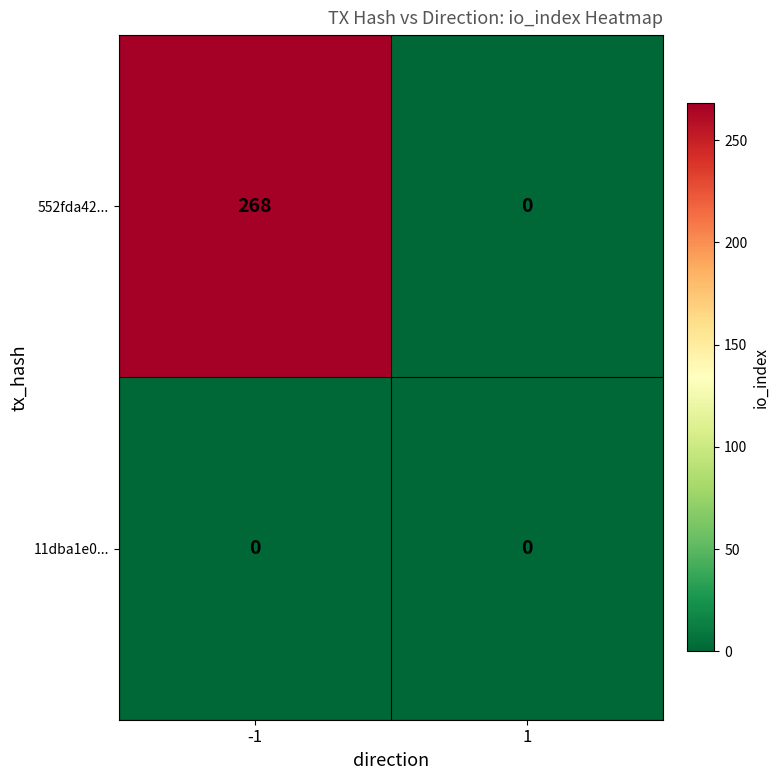

Rank the series by their maximum value, from lowest to highest.

11dba1e0..., 552fda42...